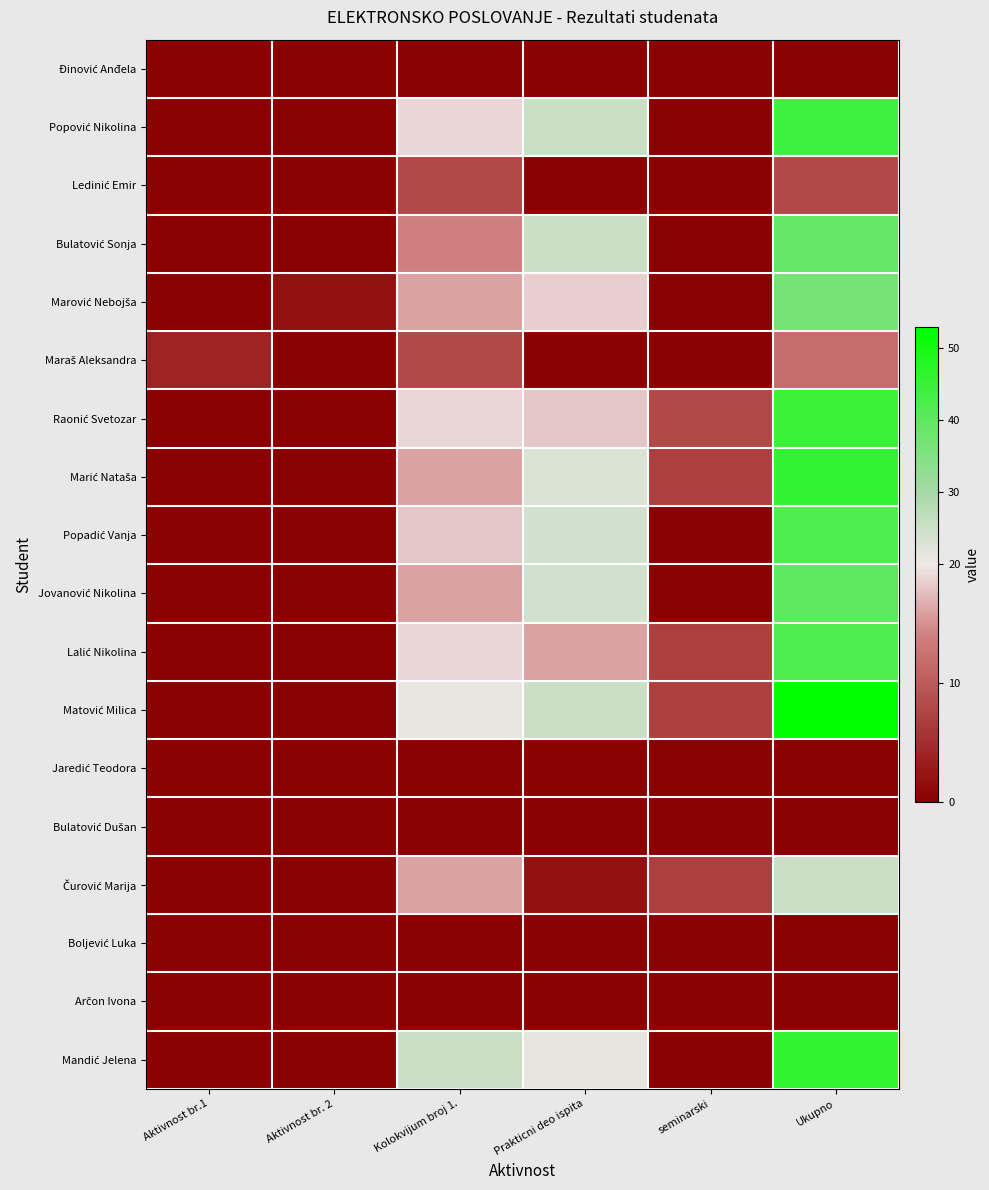

Which series has the largest total across all categories?

Matović Milica